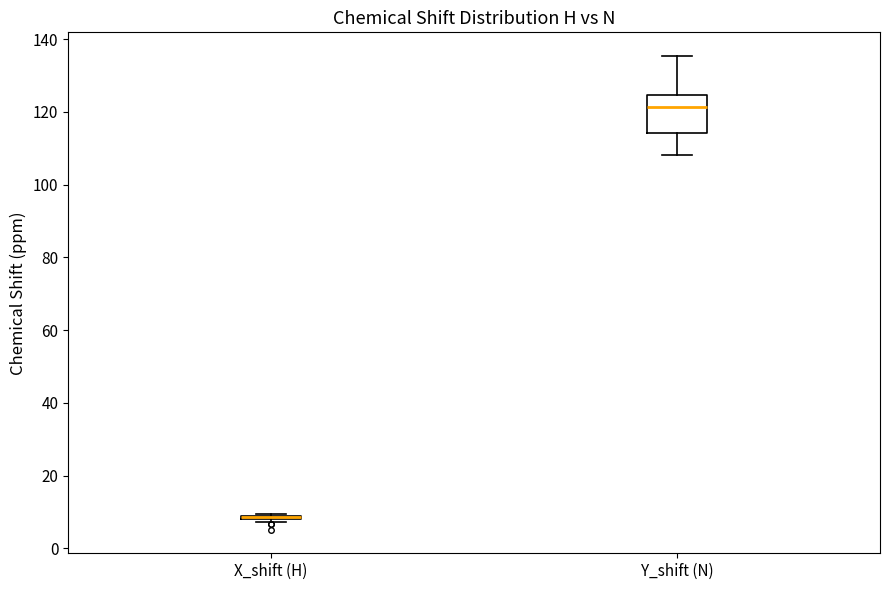

Which box is the tallest, from its lower edge to its upper edge?

Y_shift (N)